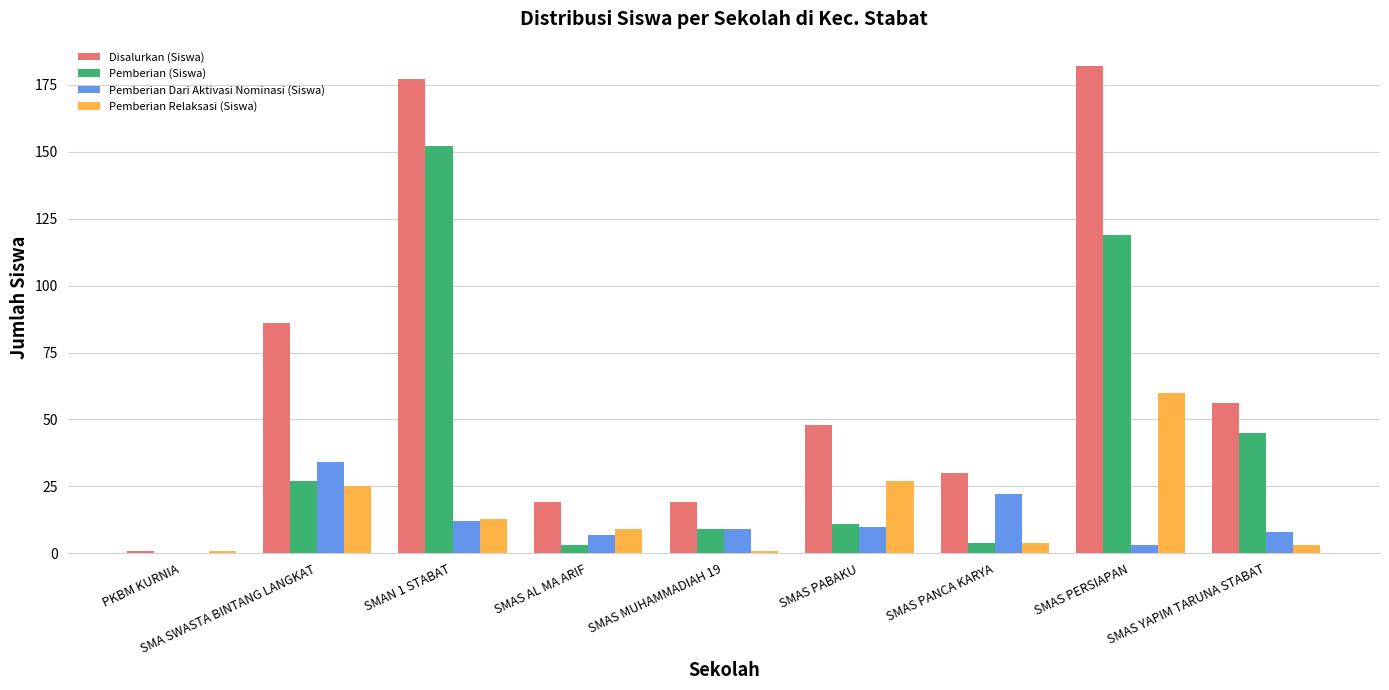

True or false: Pemberian Dari Aktivasi Nominasi (Siswa) has a value of 3 at SMAS PERSIAPAN.

True